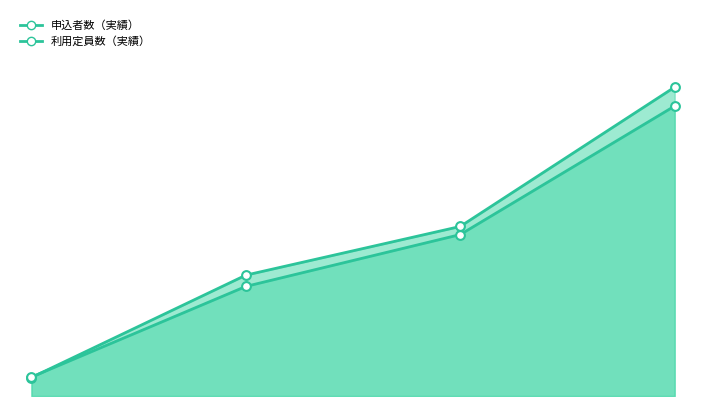

Is the value of 申込者数（実績） (points) at 0歳児 greater than the value of 利用定員数（実績） (line) at 合計?

No